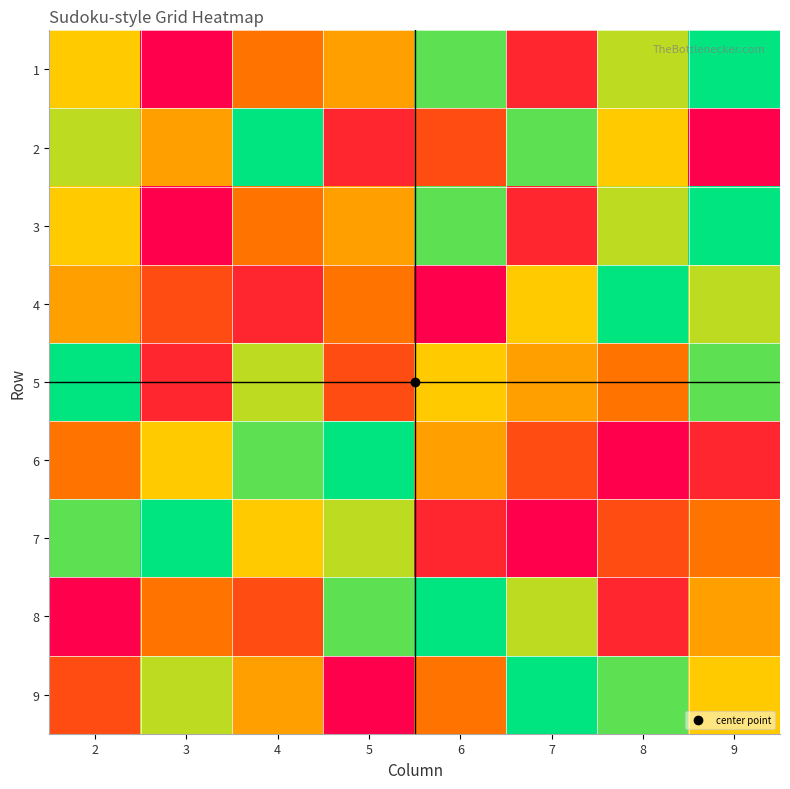

Between 9 and 6, which is larger?

9